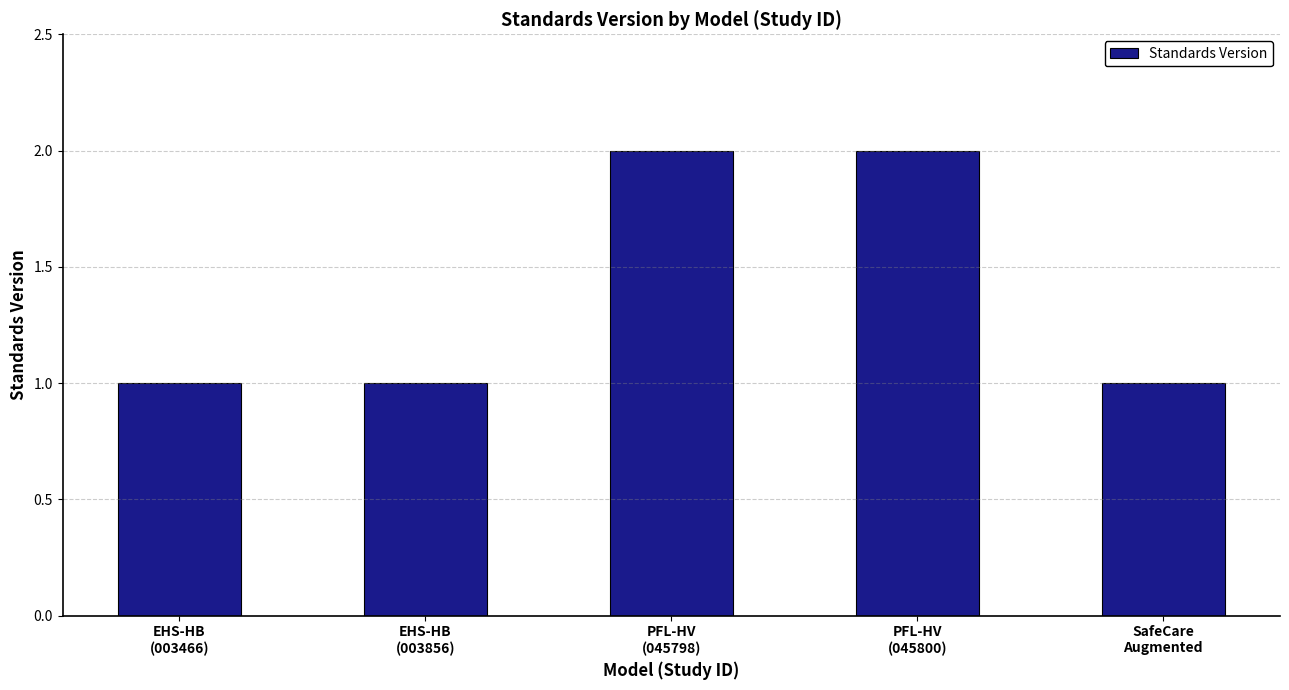

Reading left to right, list all the values displayed in this chart.

1	1	2	2	1